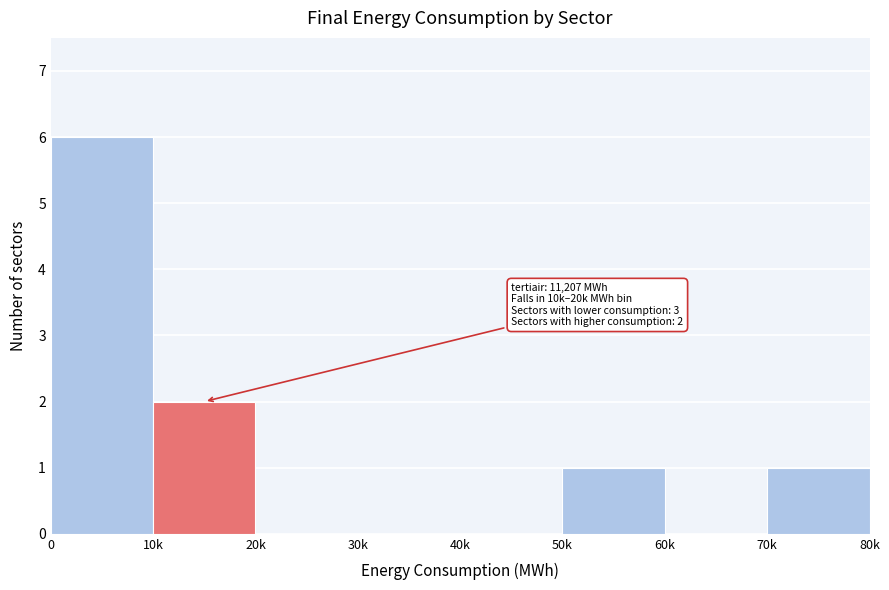

Reading left to right, list all the values displayed in this chart.

0=6	10k=2	20k=0	30k=0	40k=0	50k=1	60k=0	70k=1